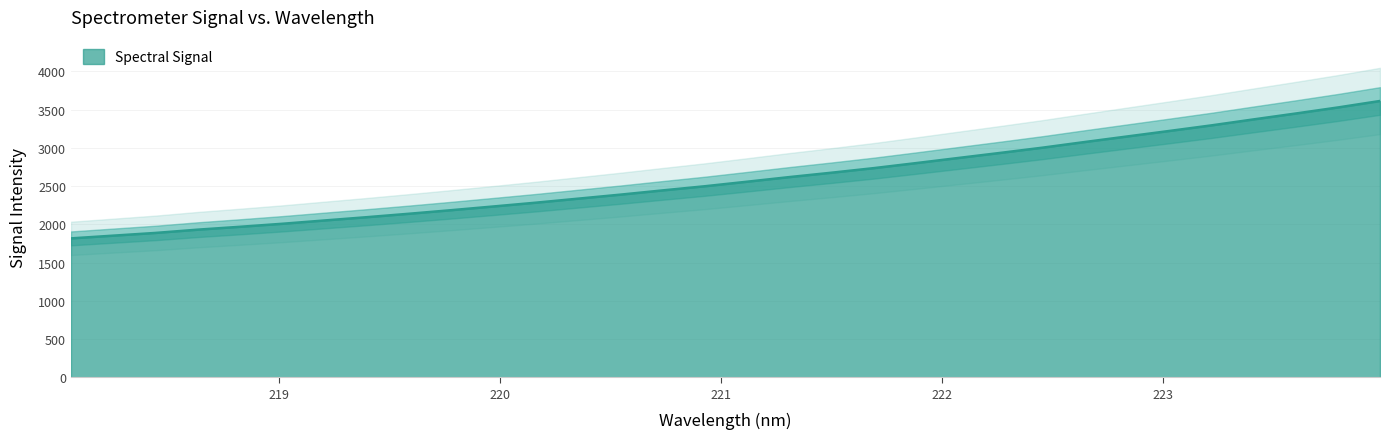

What position from the left is 219.2067?

7